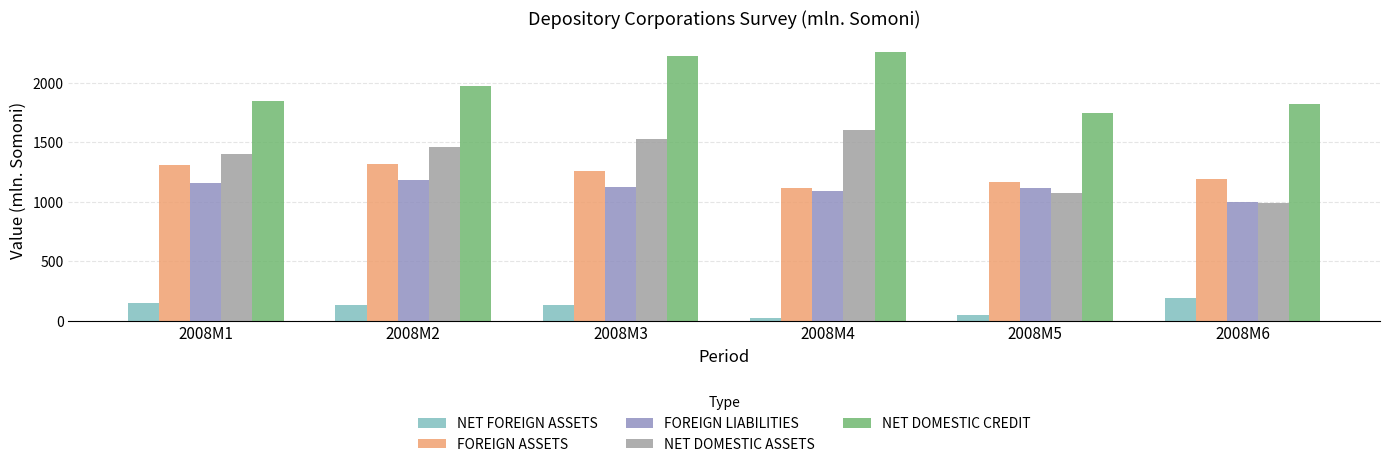

List the series in order of their peak value, lowest first.

NET FOREIGN ASSETS, FOREIGN LIABILITIES, FOREIGN ASSETS, NET DOMESTIC ASSETS, NET DOMESTIC CREDIT